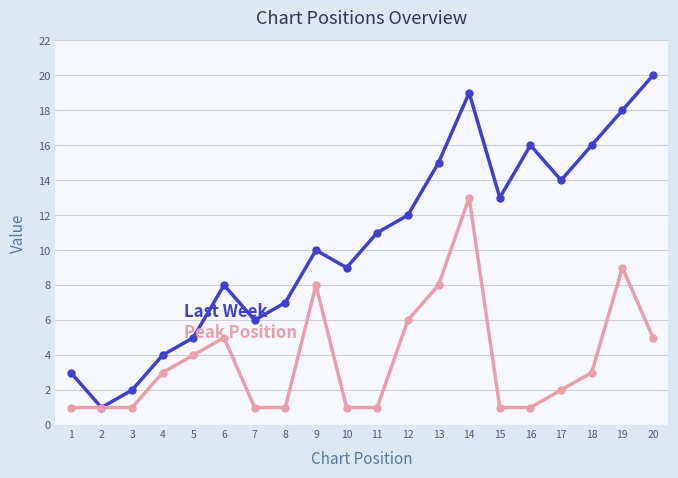

What is the total value across all series at 17?

16